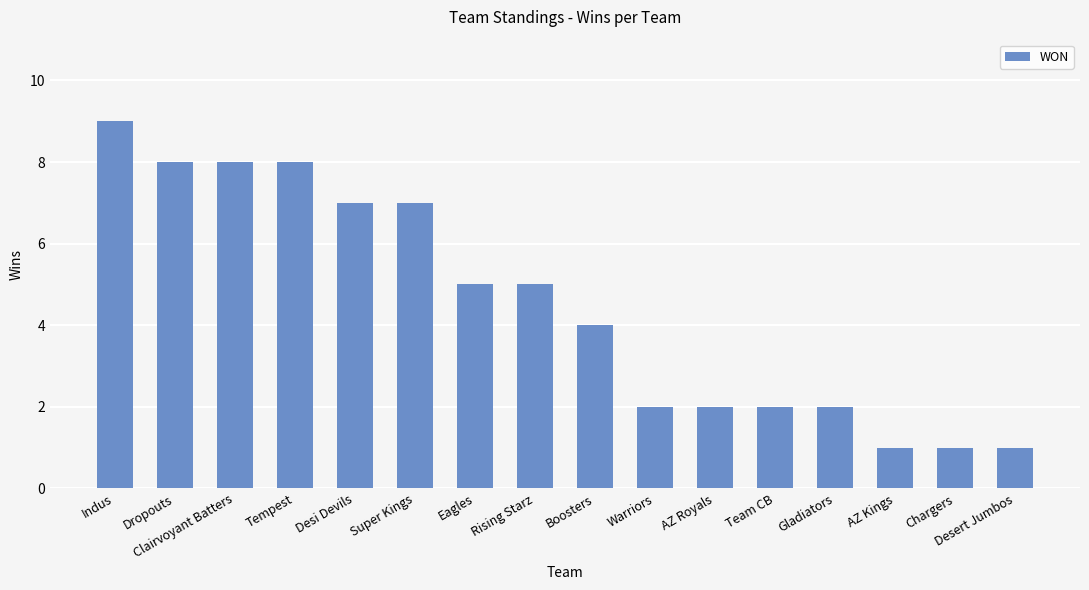

Which has a higher value, AZ Royals or Chargers?

AZ Royals